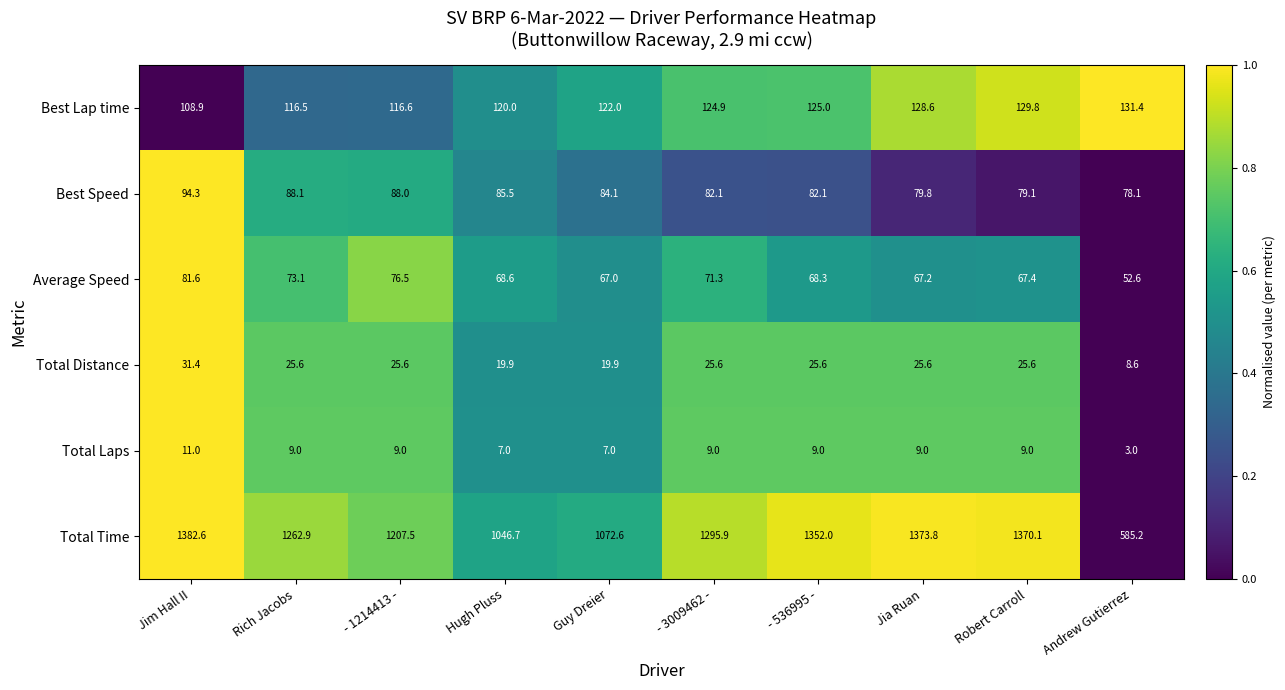

What is the total value across all series at Andrew Gutierrez?

858.9